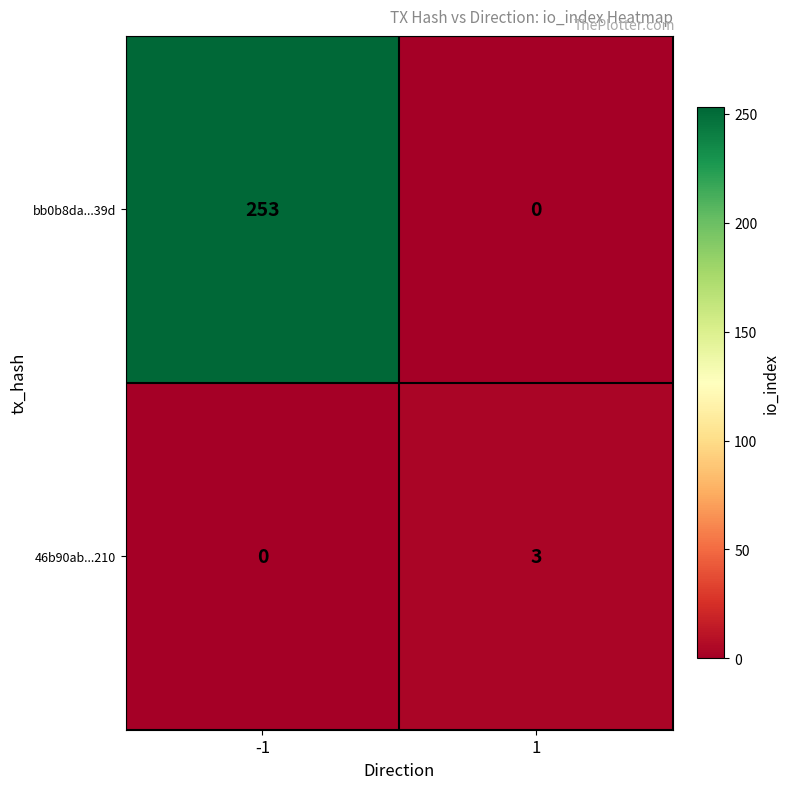

What is the maximum value for bb0b8da...39d?

253